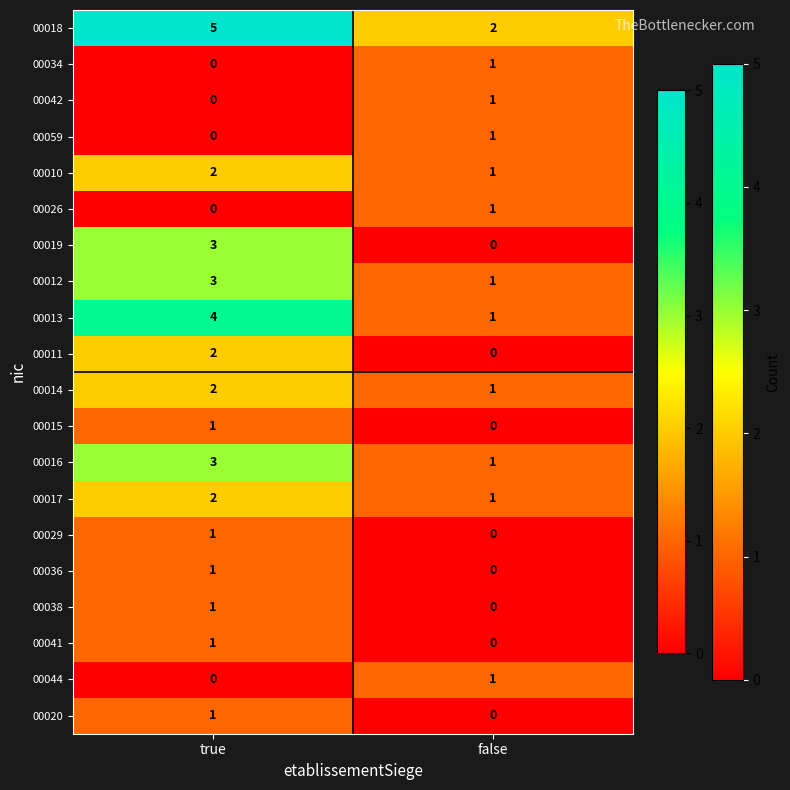

At which category is the sum across all series the highest?

true